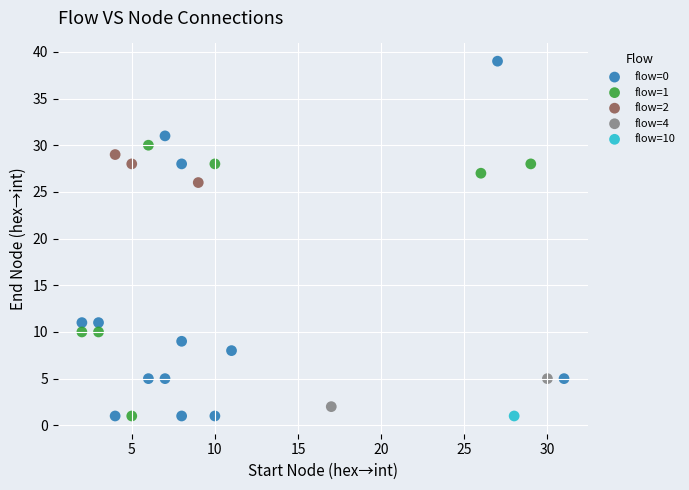

What are all the series names shown in the legend?

flow=0, flow=1, flow=2, flow=4, flow=10